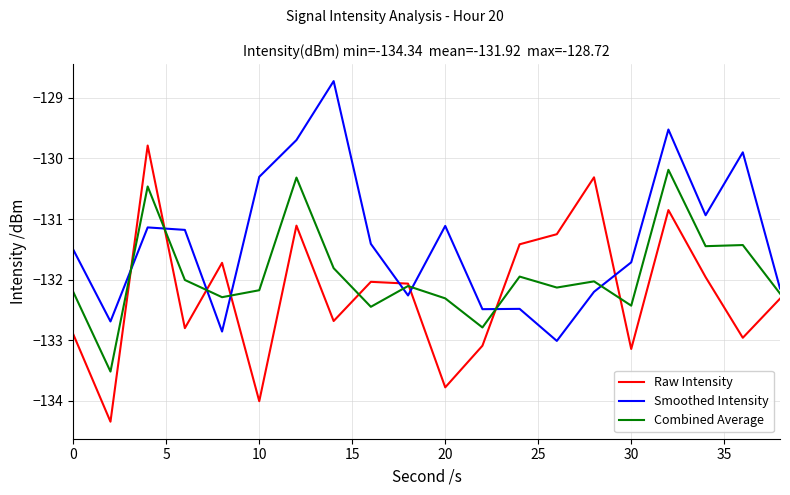

What is the smallest value displayed?

-134.3